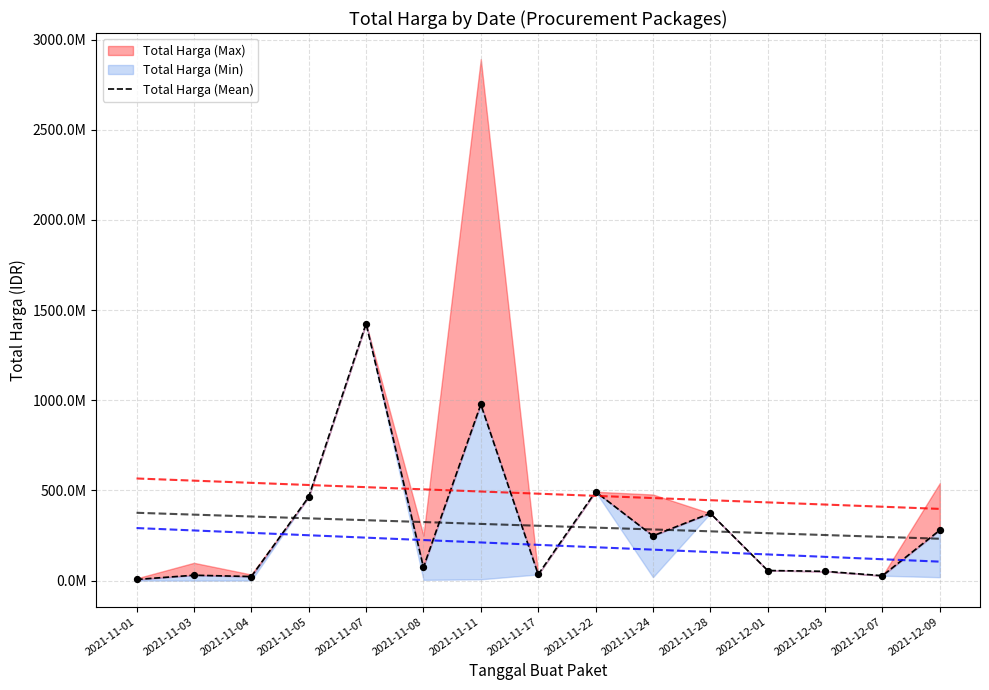

What is the change in value from 2021-11-11 to 2021-11-28?

-603777747